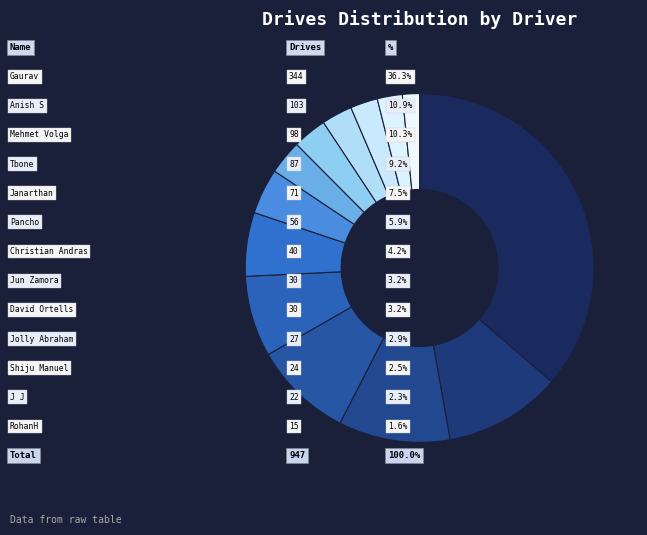

How many segments does this pie chart have?

13